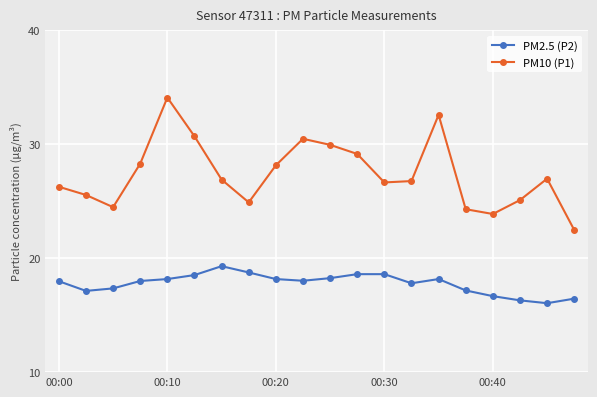

List the series in order of their overall mean, highest first.

PM10 (P1), PM2.5 (P2)